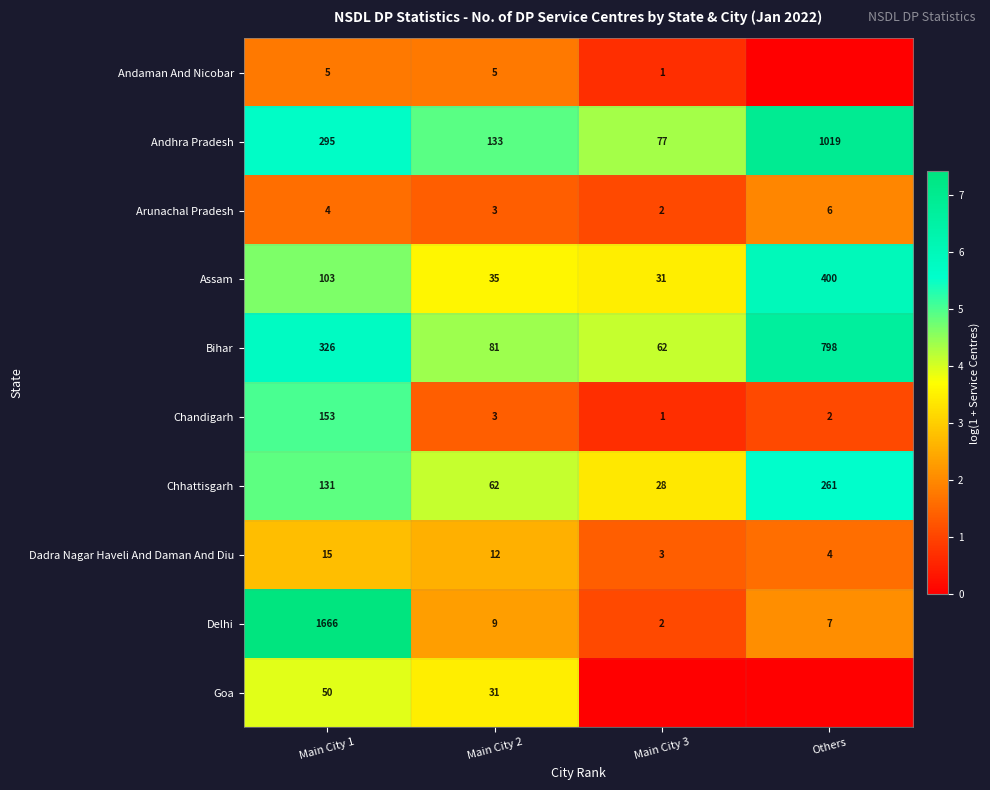

True or false: Chandigarh has a value of 207 at Main City 1.

False